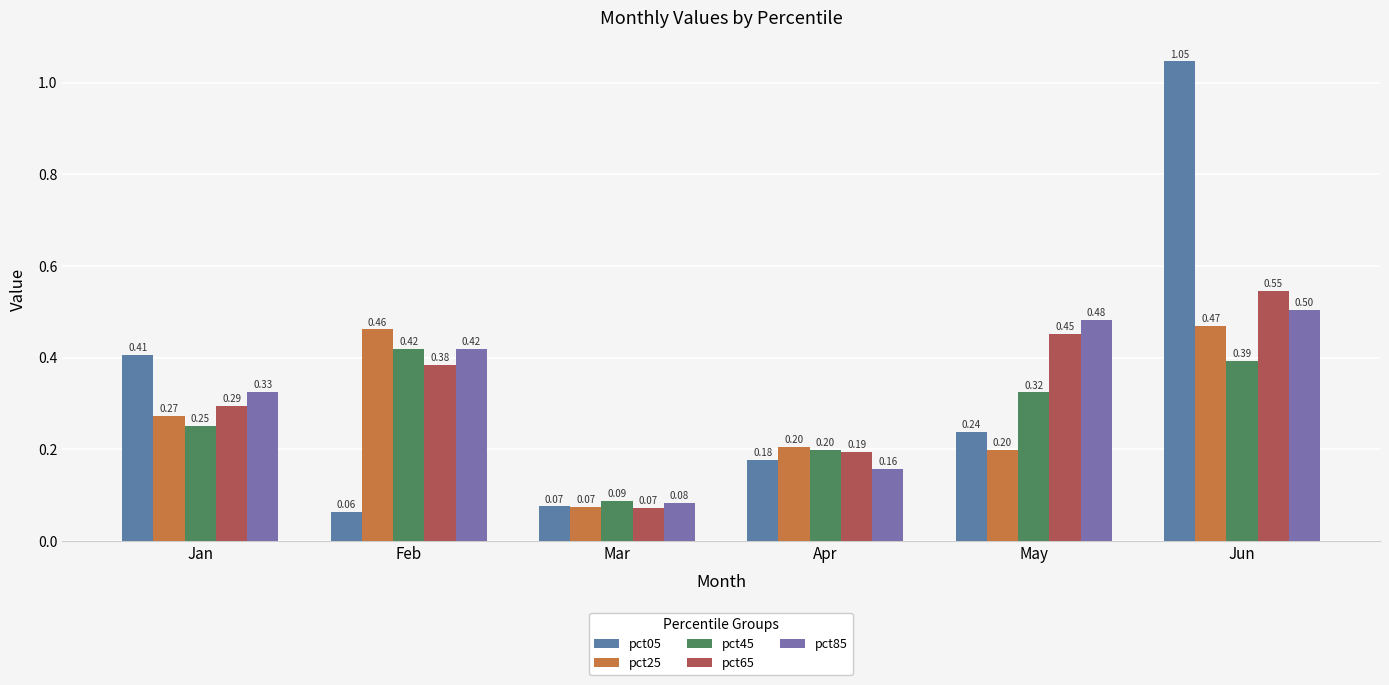

What is the difference between the pct25 values at May and Jan?

0.1